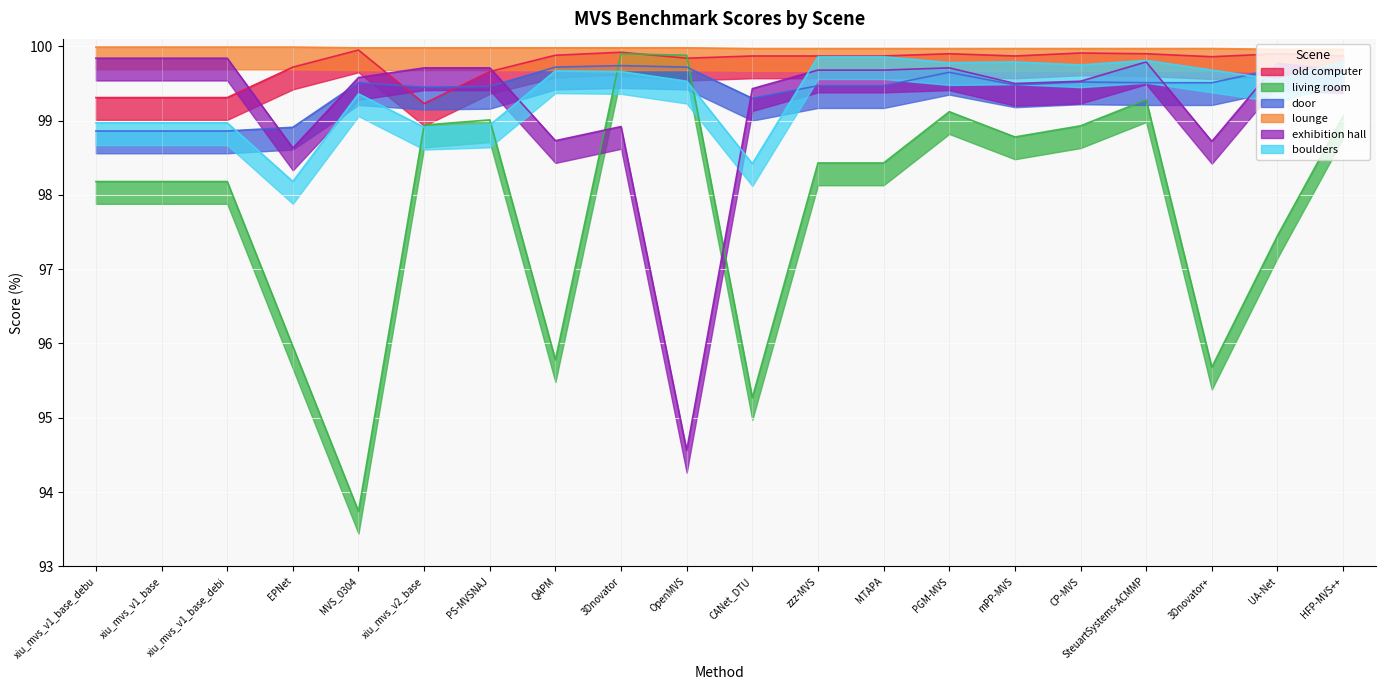

Is the value of door at 3Dnovator greater than the value of old computer at EPNet?

Yes